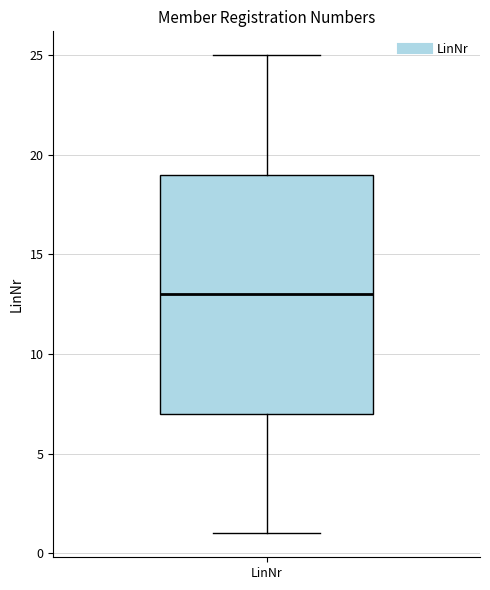

Transcribe this box plot: give where the median line is, the range the box spans, and where the two whiskers end, as read against the y-axis. The values are not printed on the chart, so give them approximately, as read against the axis.

median 13, box 7 to 19, whiskers 1 to 25